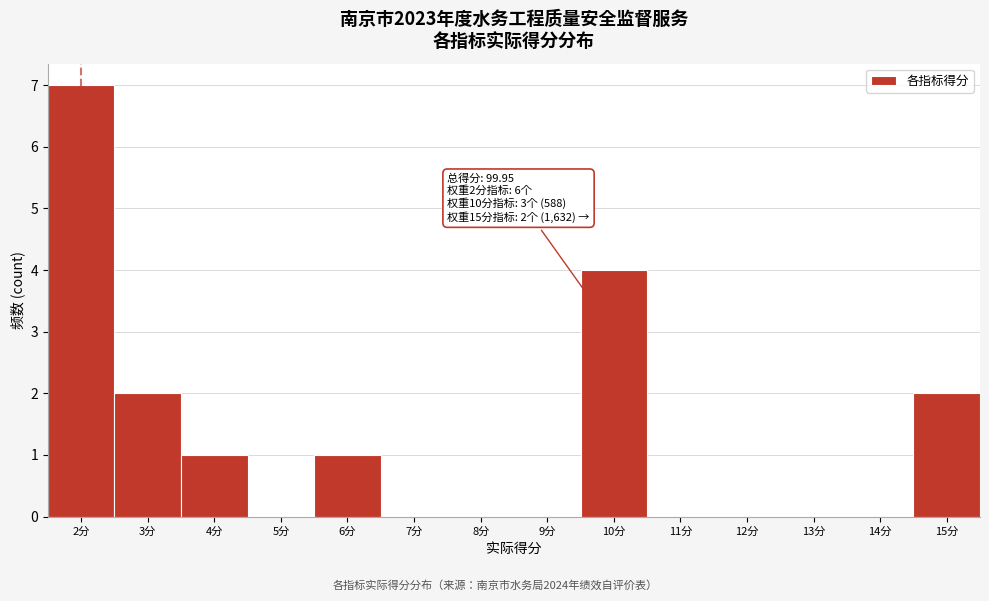

Which range on the x-axis has the tallest bar?

1.5 to 2.5